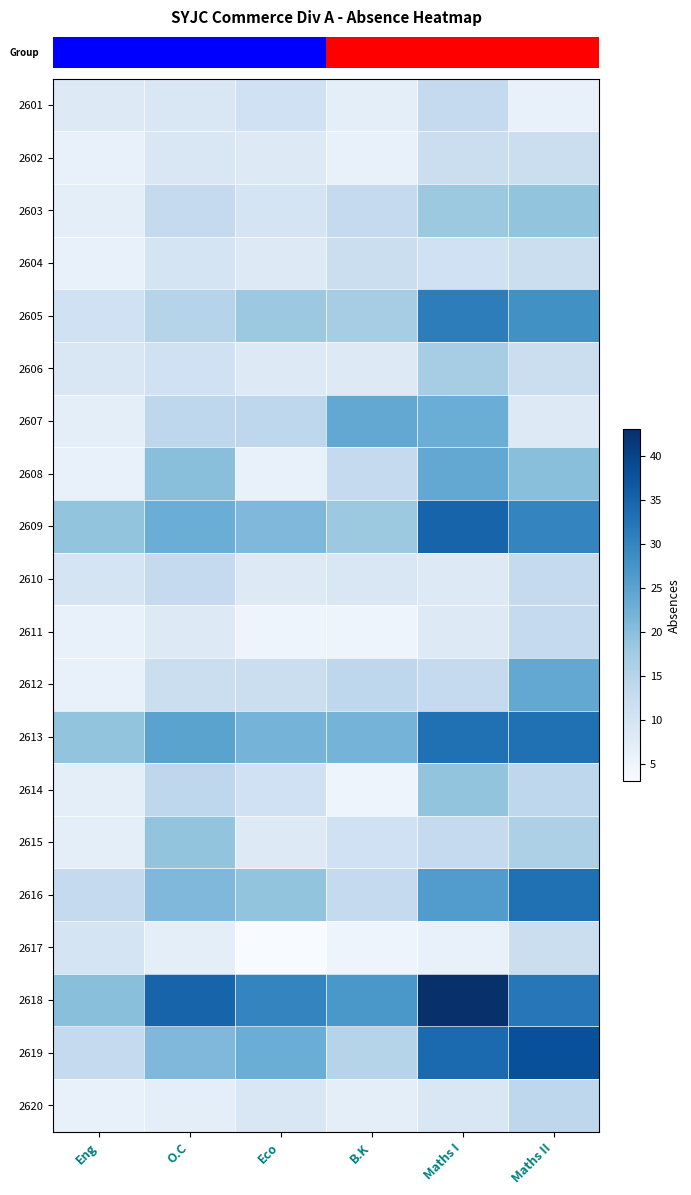

What is the greatest value displayed?

43